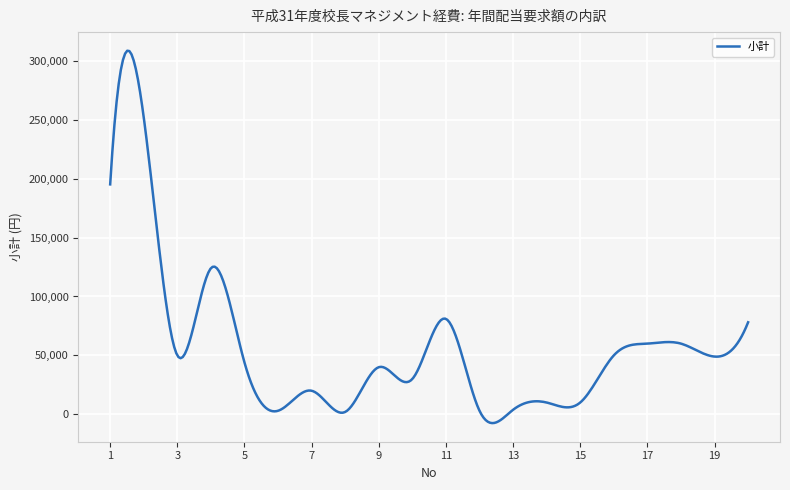

What is the difference between the maximum and minimum values?

316106.9